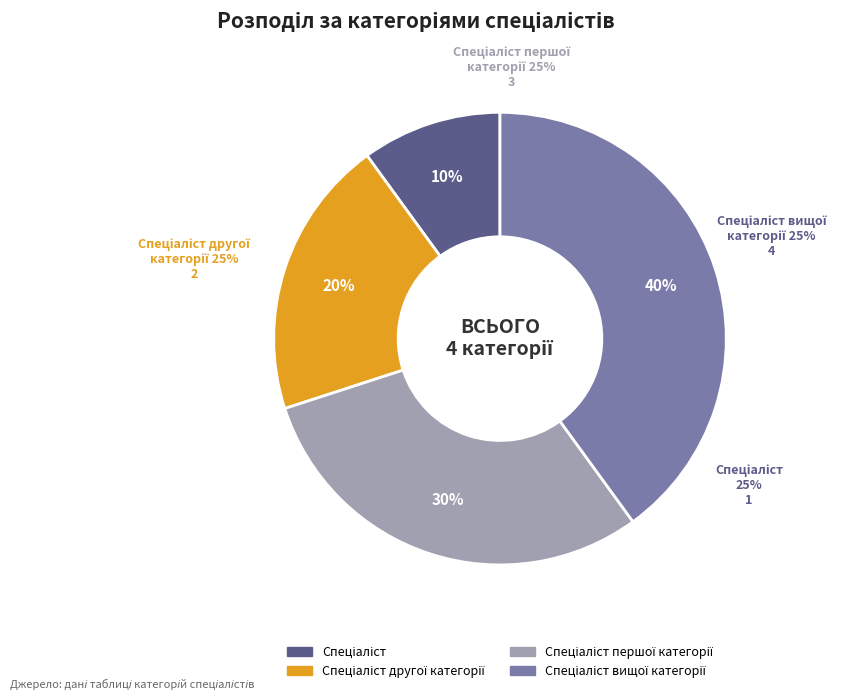

Is the sum of Спеціаліст другої категорії and Спеціаліст першої категорії greater than half?

No